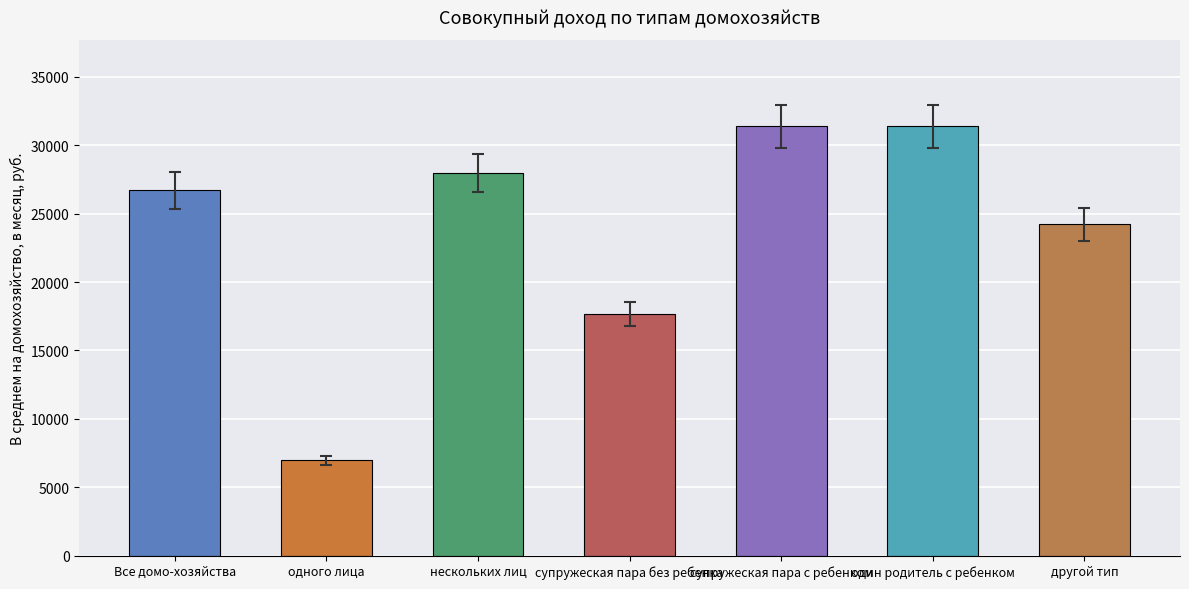

What is the value of the 1st bar from the left?

26700.5